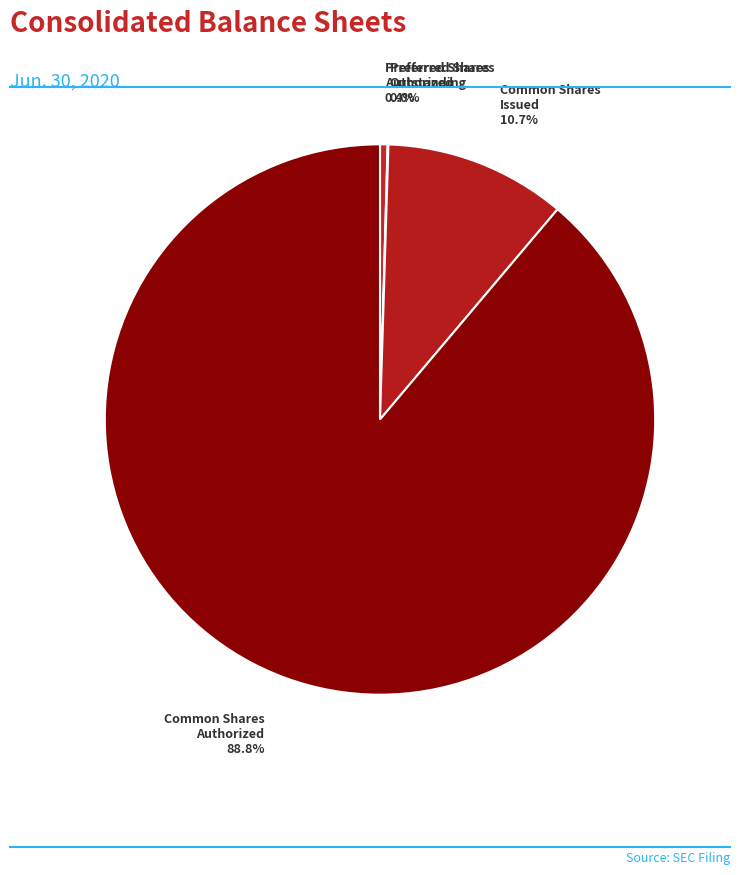

To the nearest percent, what is the average slice percentage?

25%